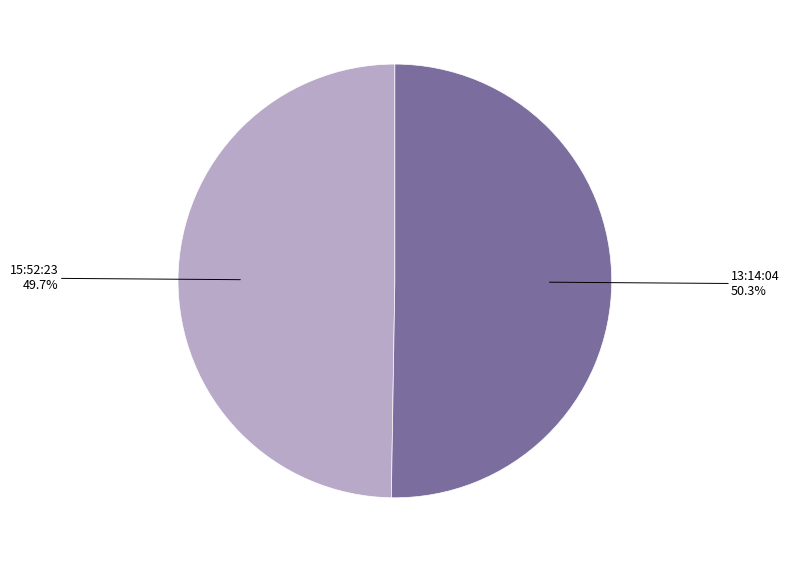

Is there a majority slice in this chart?

Yes